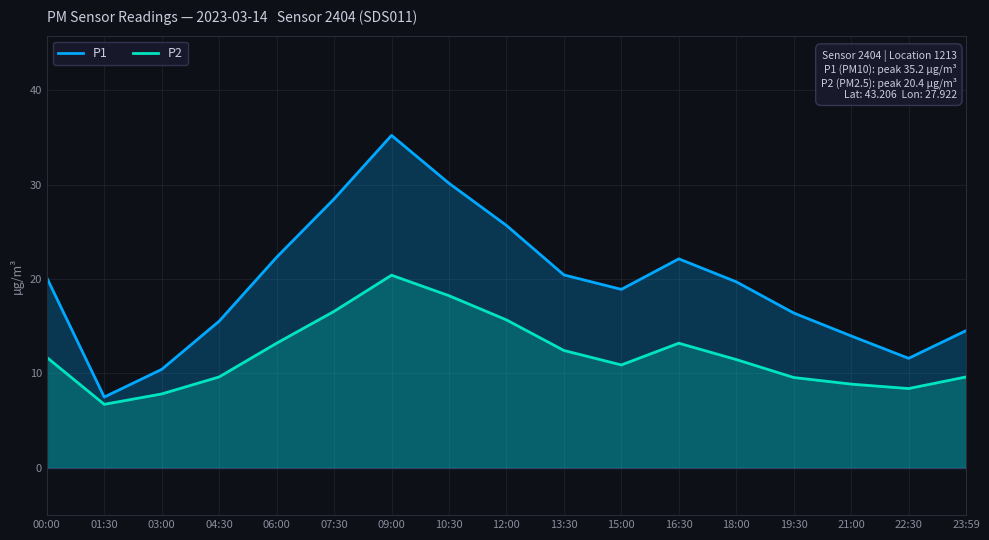

What position from the left is 12:00?

9